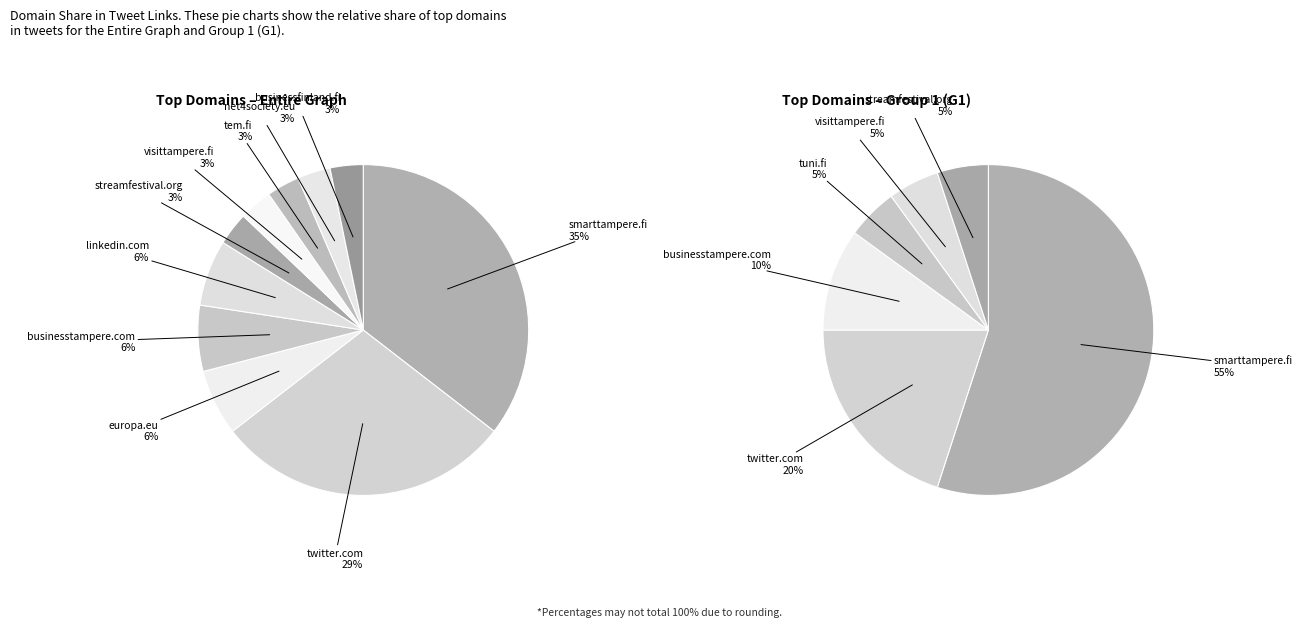

Rank the categories by value from highest to lowest.

smarttampere.fi, twitter.com, europa.eu, businesstampere.com, linkedin.com, streamfestival.org, visittampere.fi, tem.fi, net4society.eu, businessfinland.fi